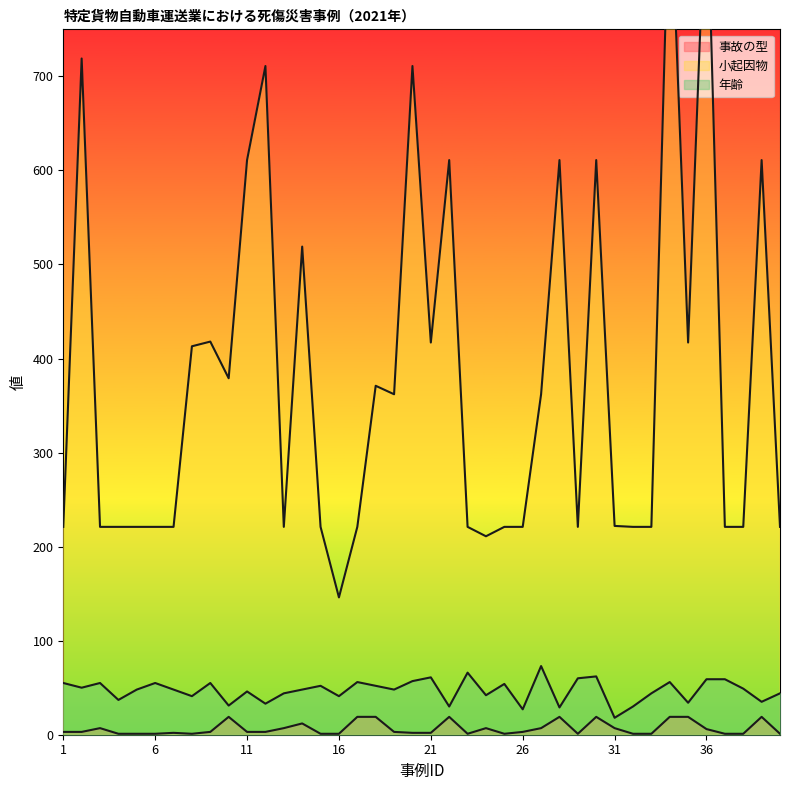

Which category has the lowest value in the 小起因物 series?

16